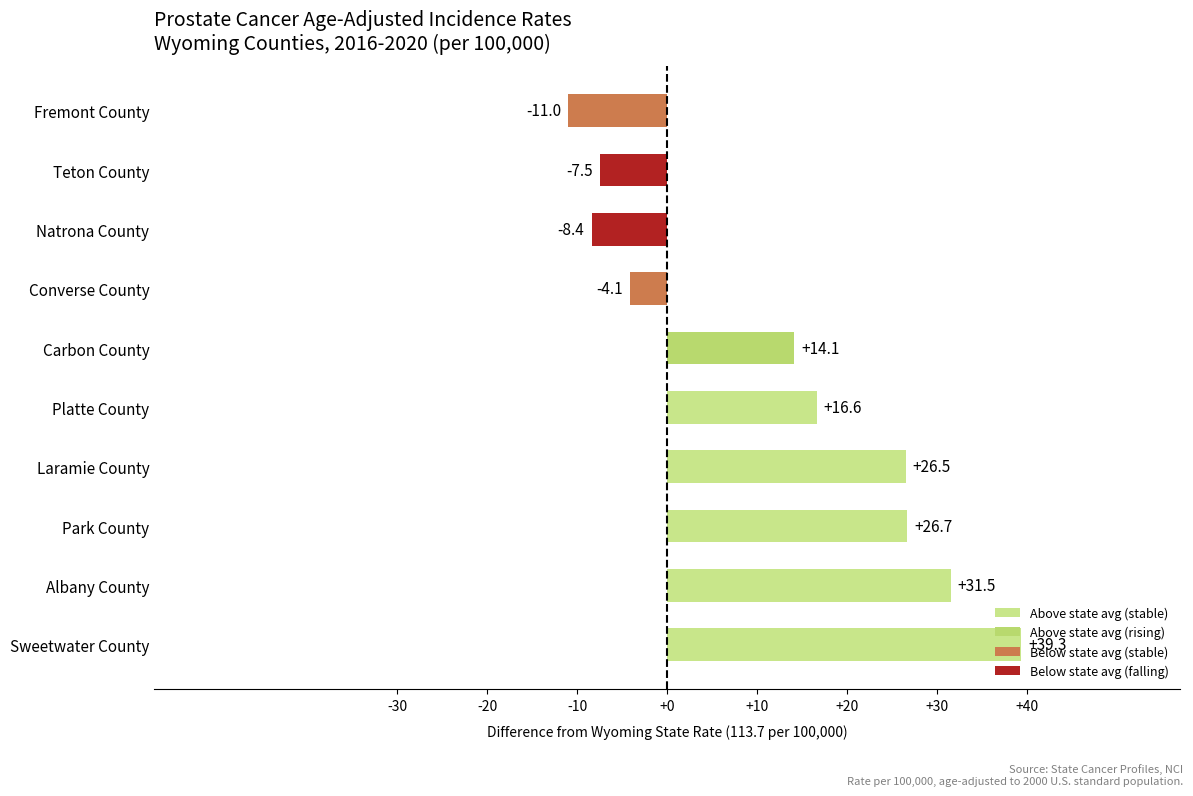

What is the difference between the maximum and minimum values?

50.3